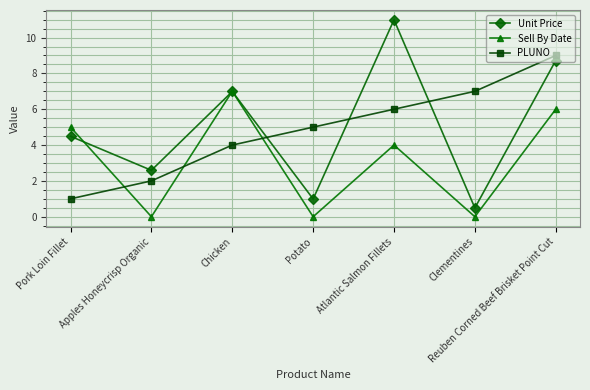

What position from the left is Chicken?

3